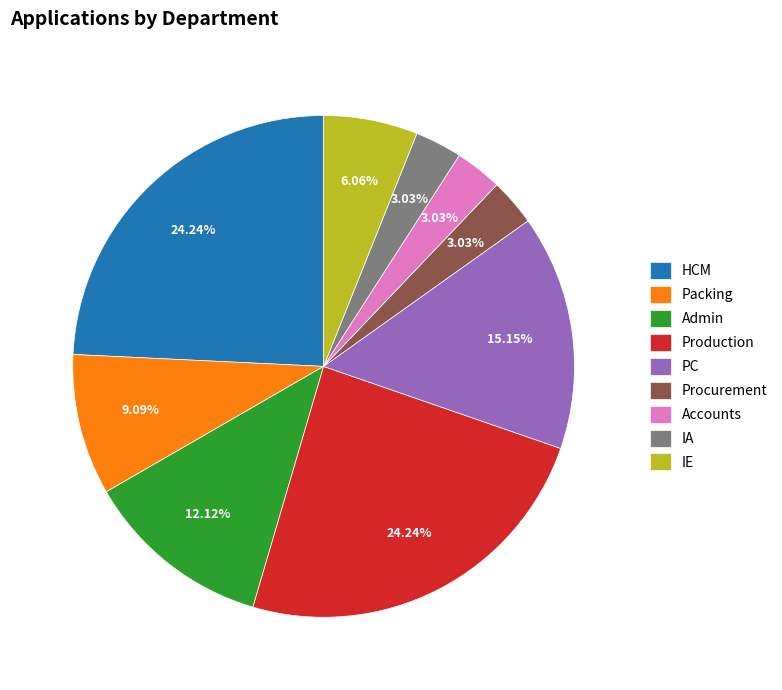

To the nearest percent, what is the difference between the largest and smallest slice percentages?

21%